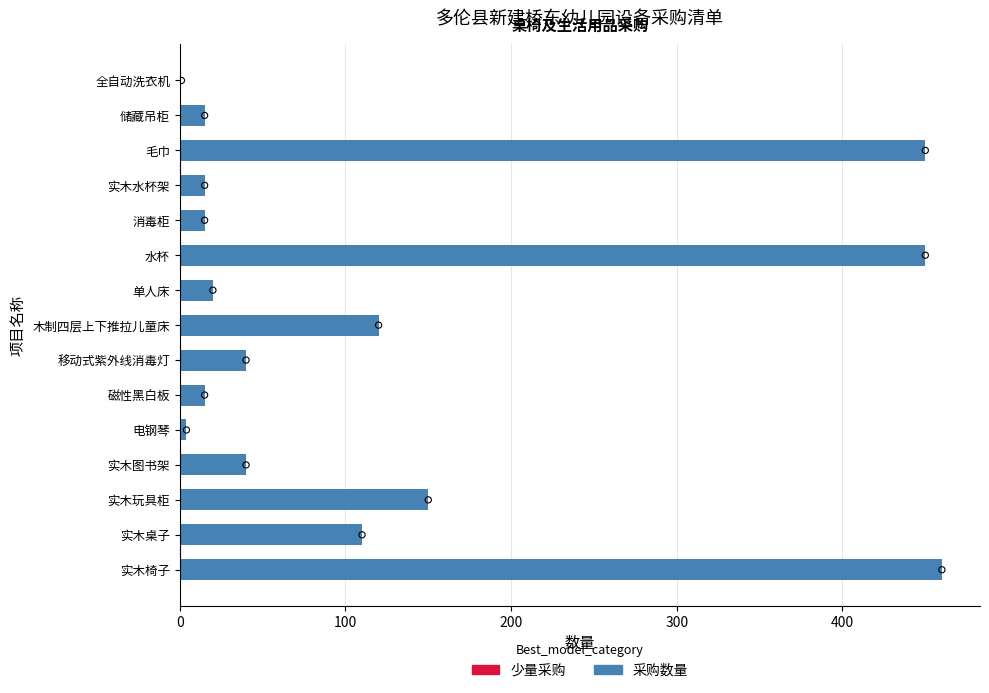

Approximately how many times larger is the value at 移动式紫外线消毒灯 compared to 实木图书架?

1.0